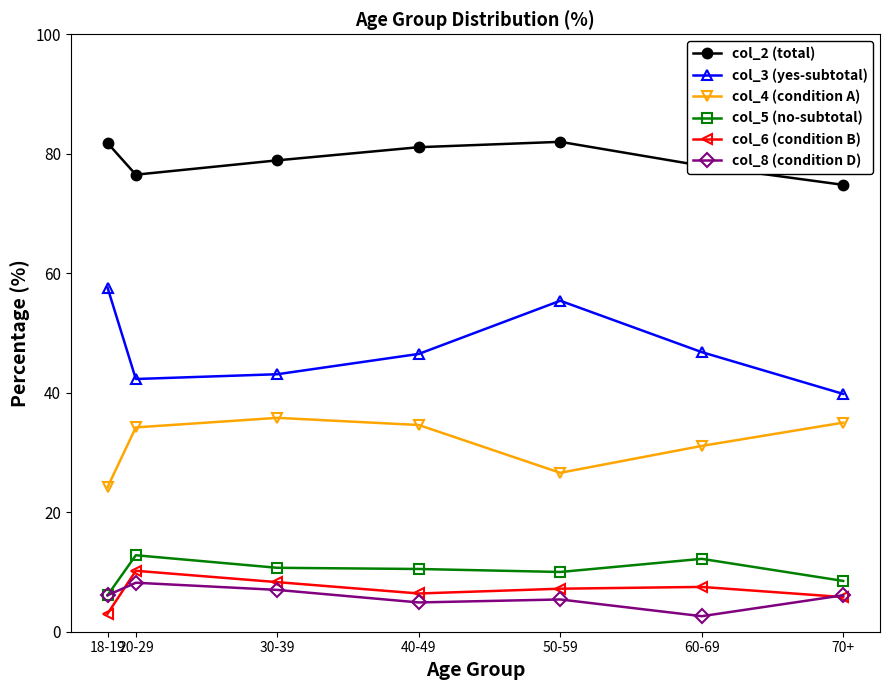

At which label is col_2 (total) closest to 78?

60-69